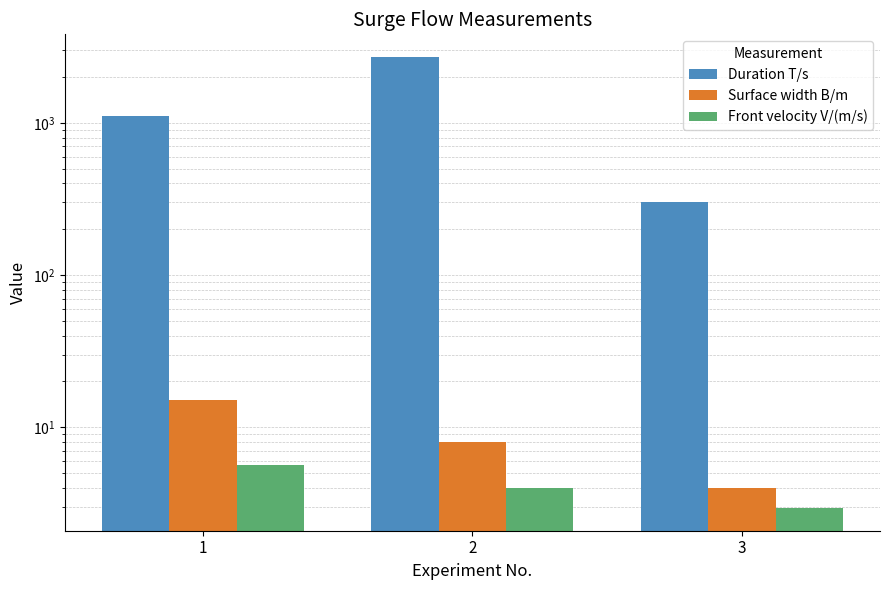

Between 1 and 3, which series saw the biggest shift?

Duration T/s